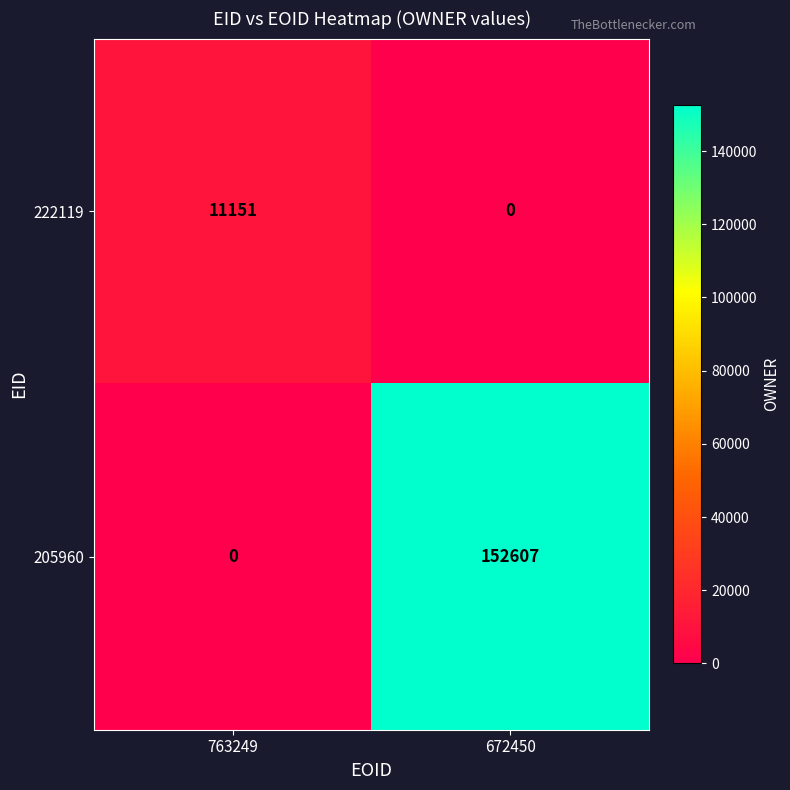

Reading right to left, transcribe all the data shown in this chart.

222119: 0	11151
205960: 152607	0